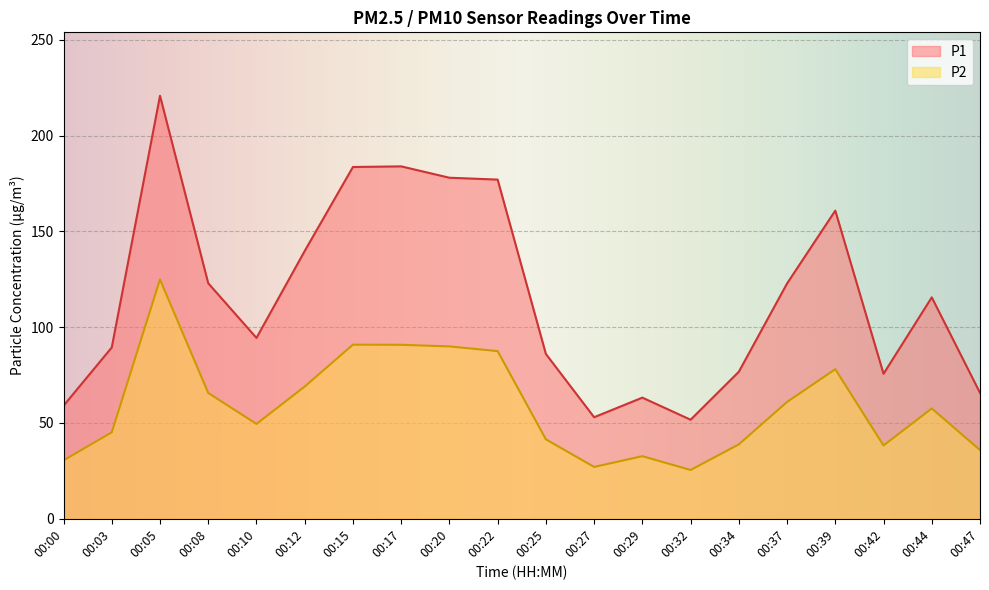

True or false: P2 has a value of 124.9 at 00:05.

True